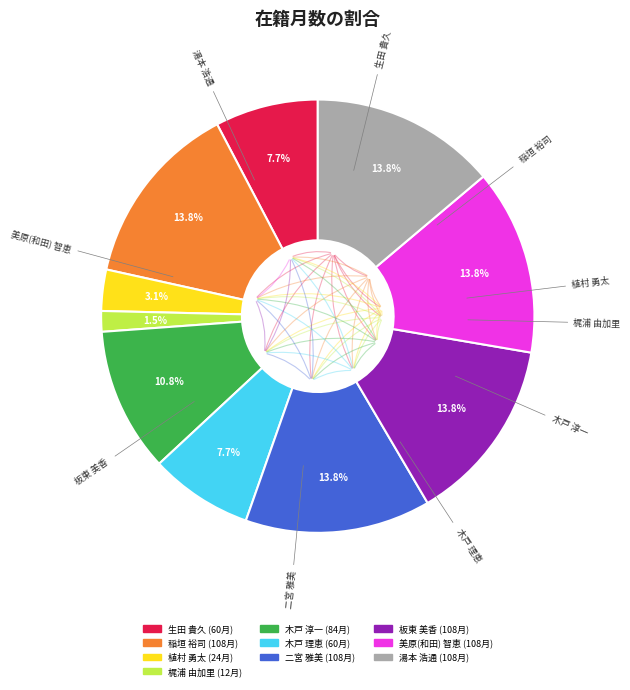

To the nearest percent, what percentage of the pie is 美原(和田) 智恵?

14%